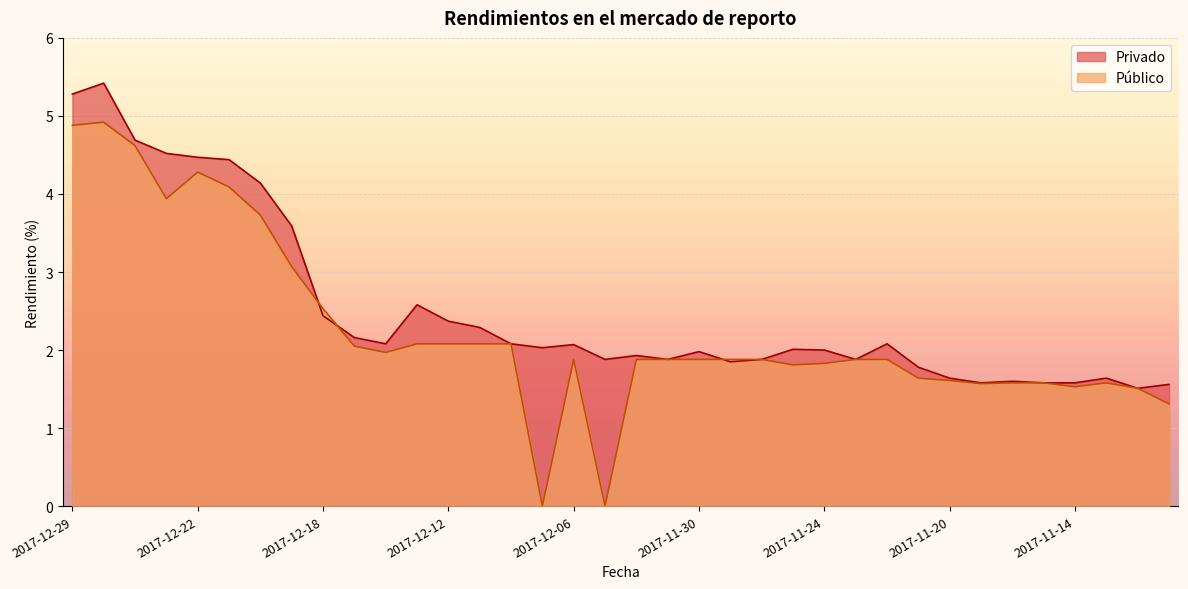

Is the value of Privado at 2017-11-21 greater than the value of Publico at 2017-12-07?

Yes